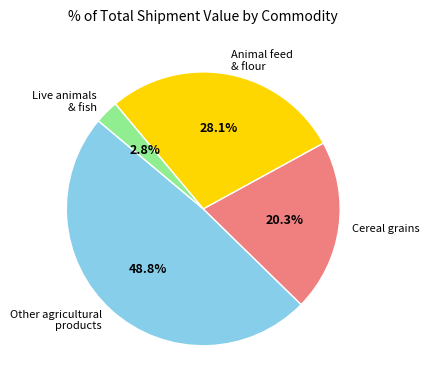

Which has a higher value, Animal feed & flour or Other agricultural products?

Other agricultural products